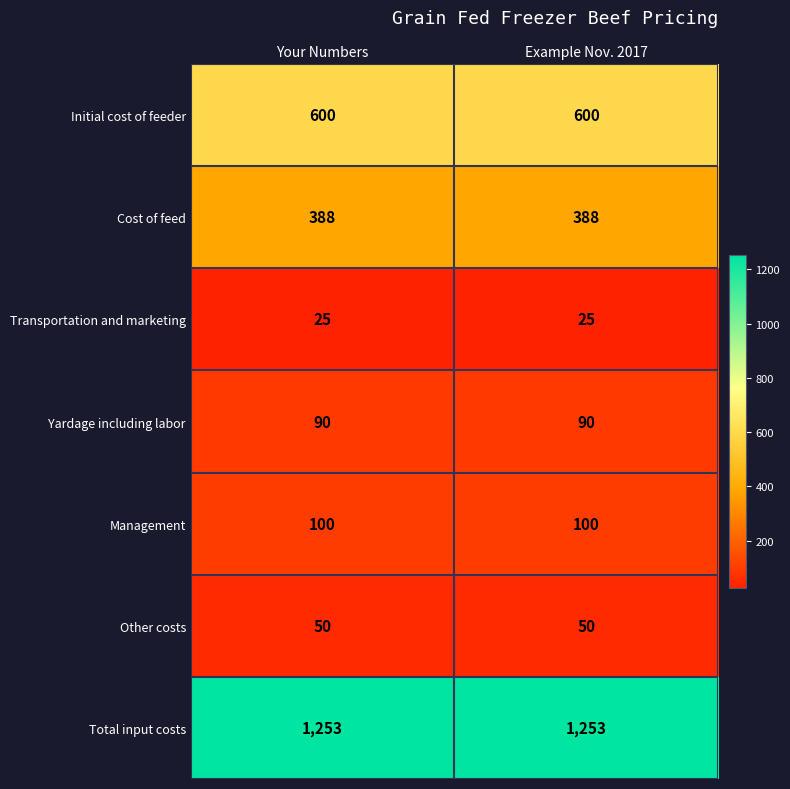

What is the total value across all series at Your Numbers?

2506